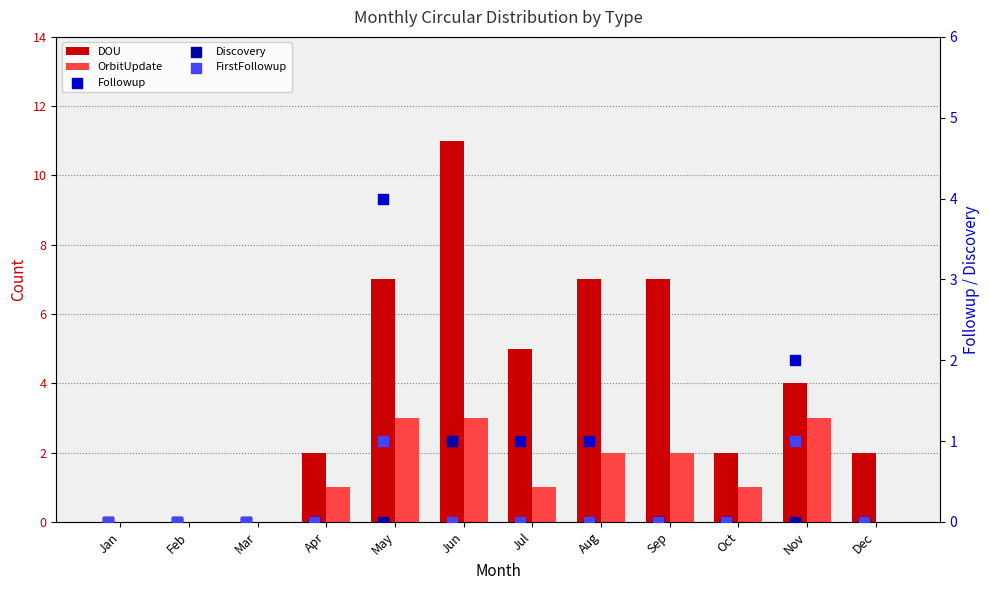

Which series has the largest Y range (max minus min)?

DOU